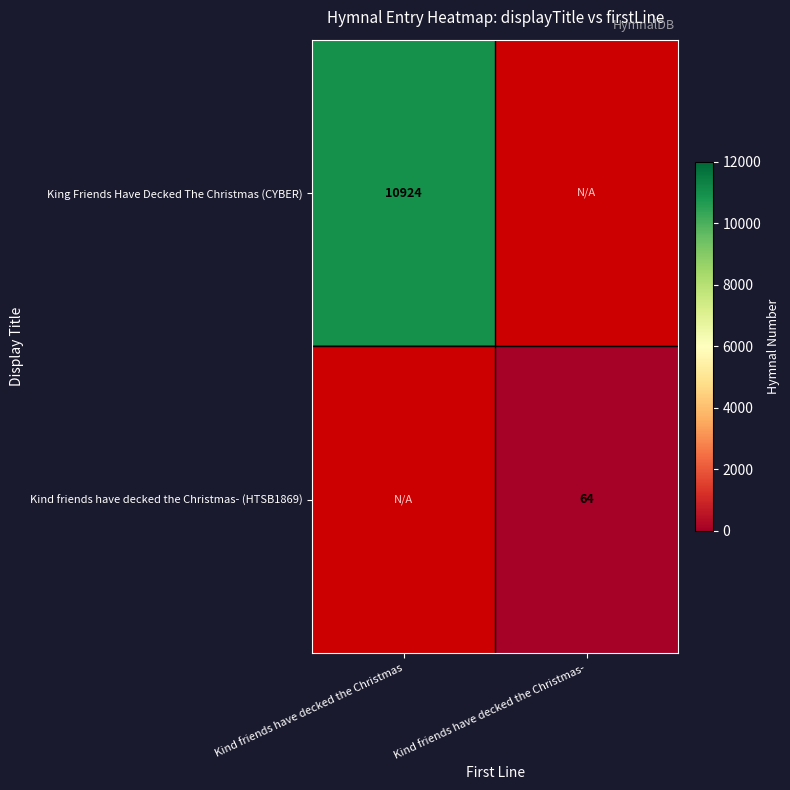

Is the value of Kind friends have decked the Christmas- (HTSB1869) at Kind friends have decked the Christmas- greater than the value of King Friends Have Decked The Christmas (CYBER) at Kind friends have decked the Christmas?

No